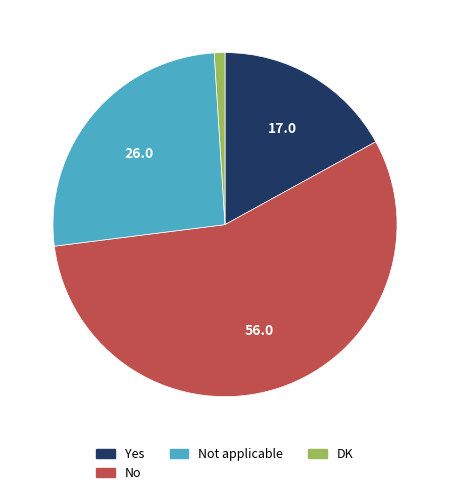

Is there any slice that represents more than half of the pie?

Yes